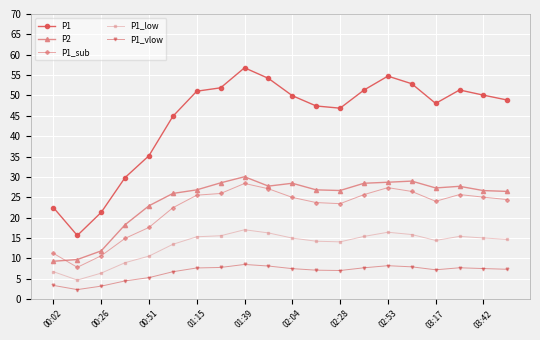

Which series has the largest total across all categories?

P1